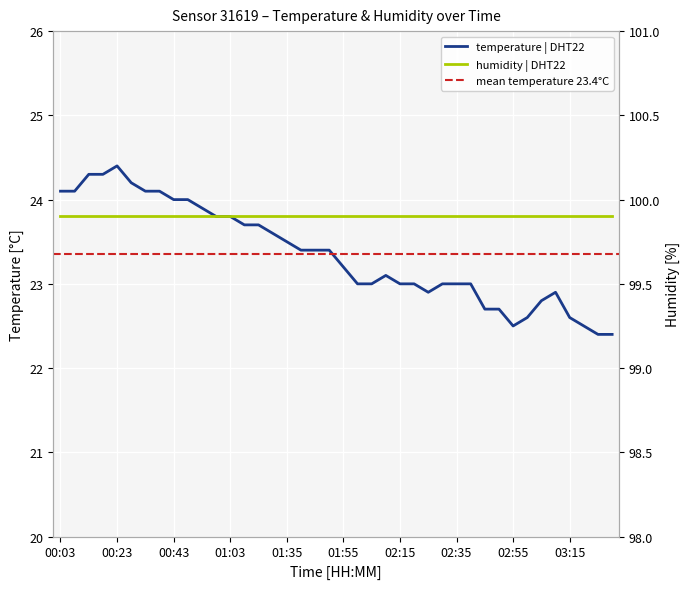

At which label is the value closest to 23?

02:00